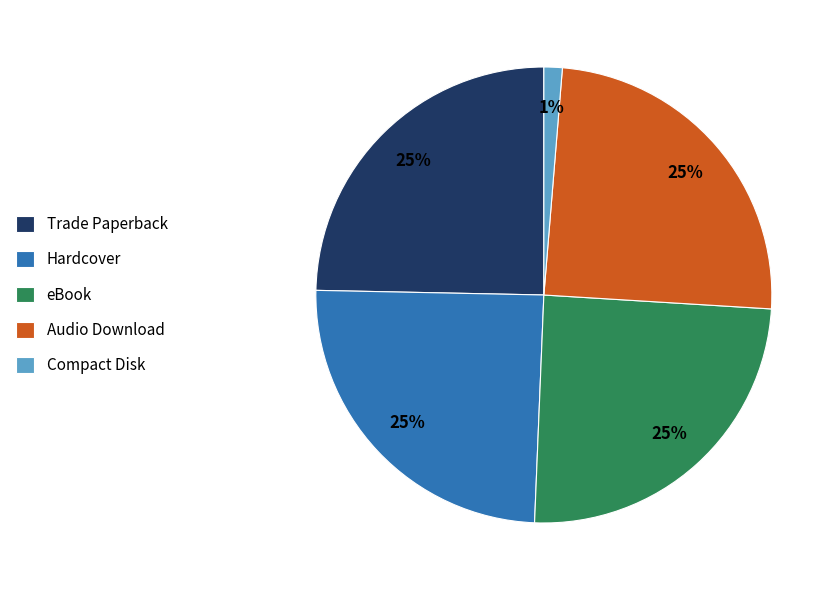

How many slices are in this pie chart?

5